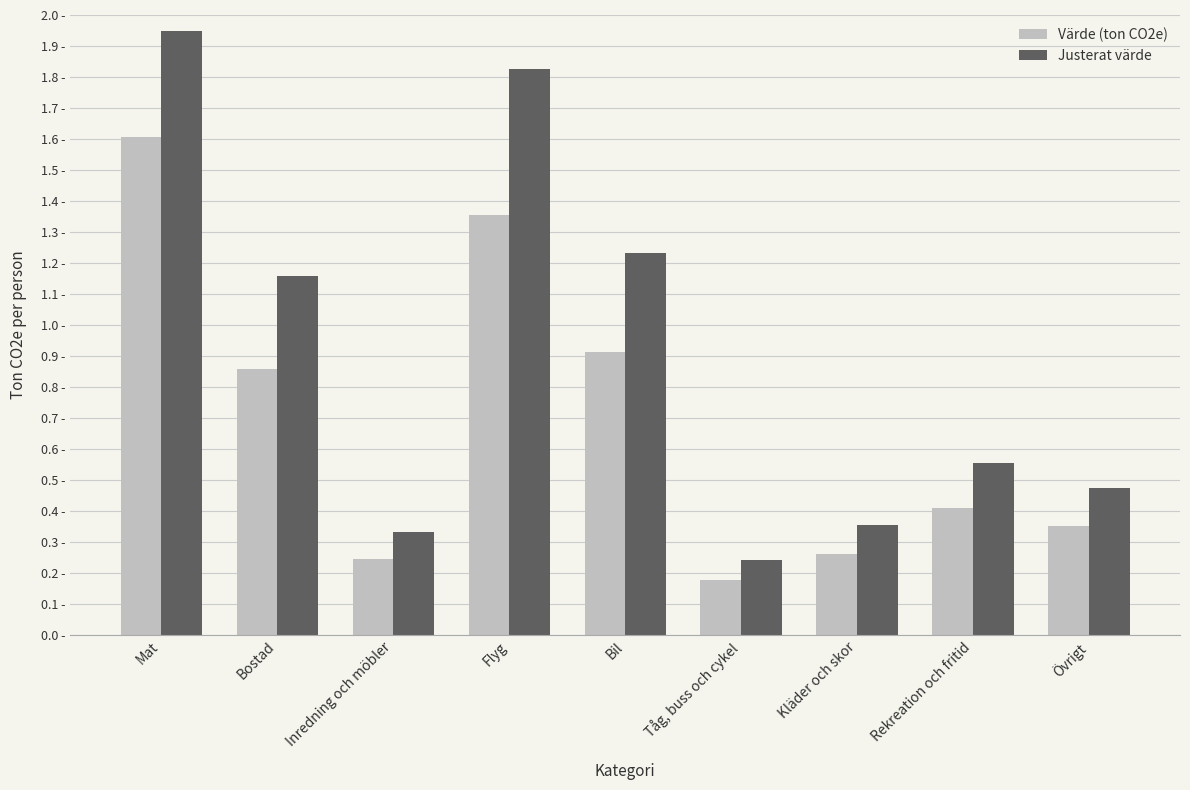

Which series has the largest total across all categories?

Justerat värde